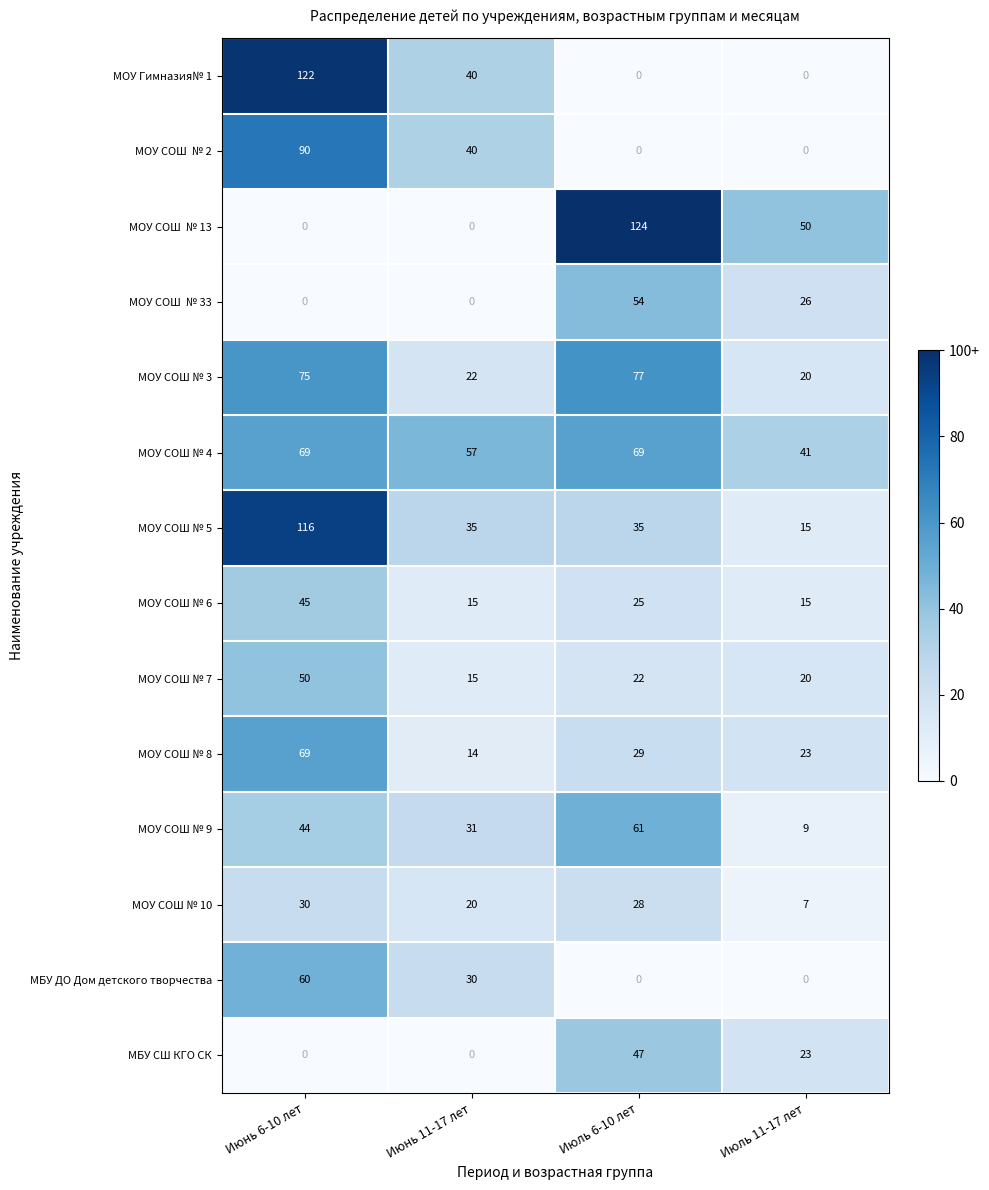

True or false: МОУ СОШ № 9 has a value of 12 at Июнь 6-10 лет.

False